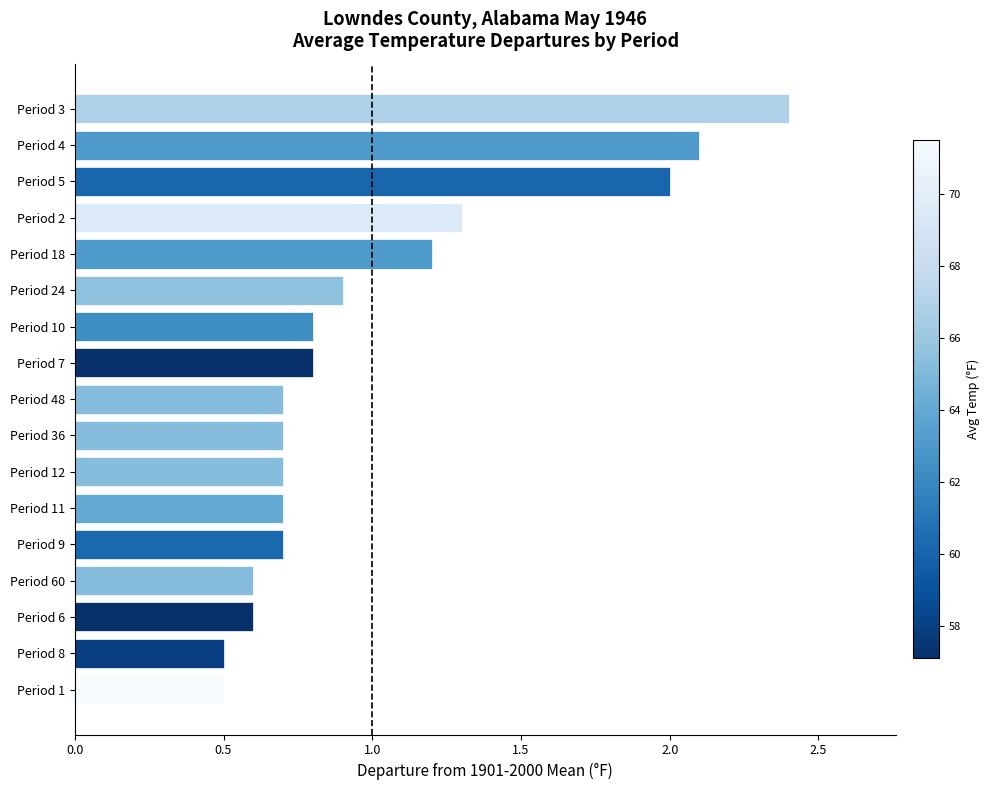

What is the difference between the second highest and minimum values?

1.6